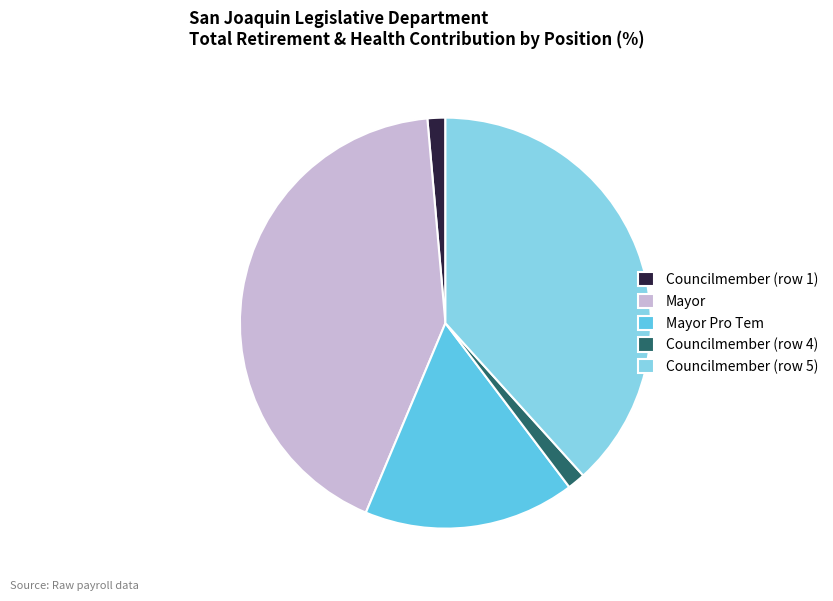

Which category has the biggest portion of the pie?

Mayor